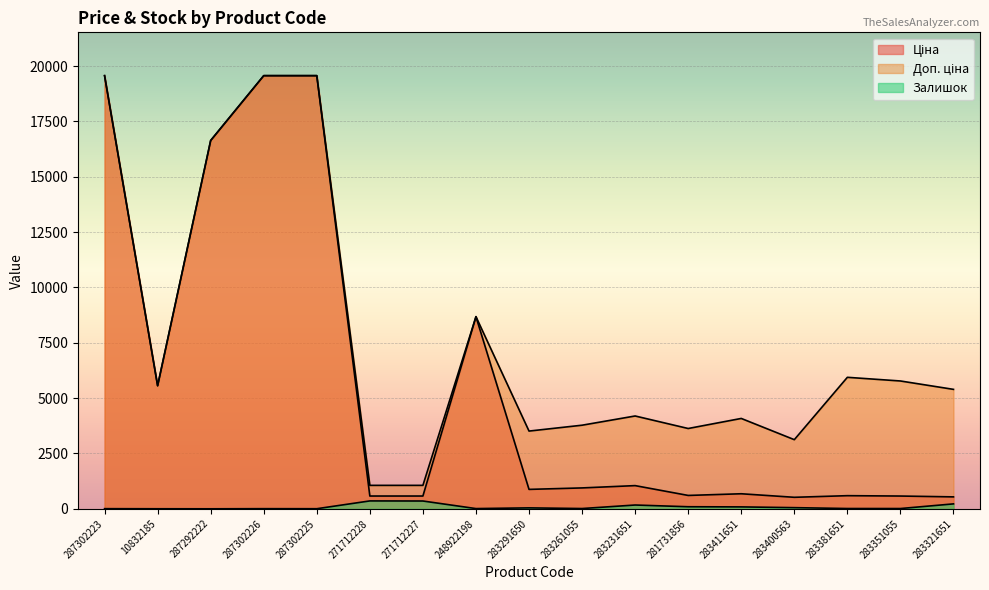

Which series has the largest total across all categories?

Доп. ціна